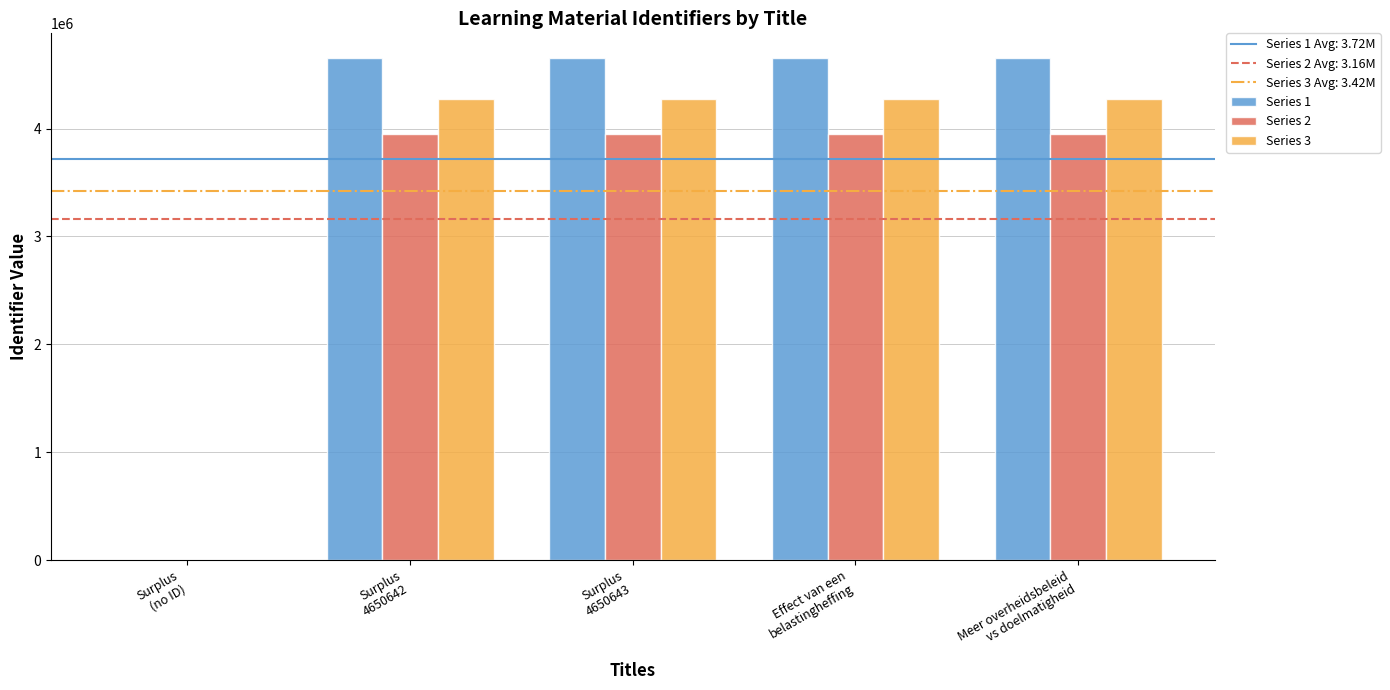

Where is Series 1 nearest to the value 2325332?

Surplus
4650642